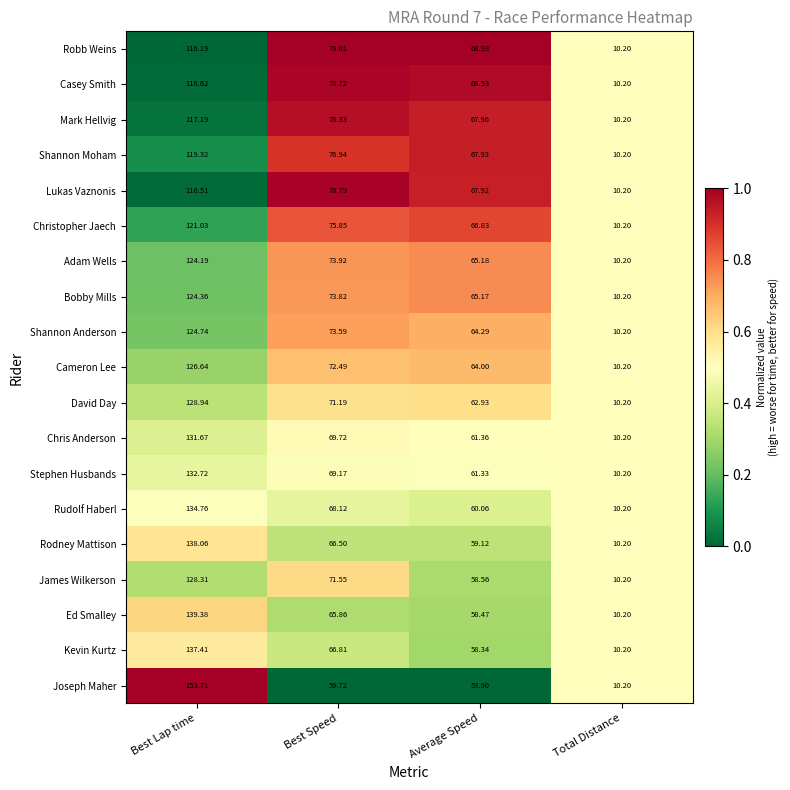

How many series are shown in this chart?

19